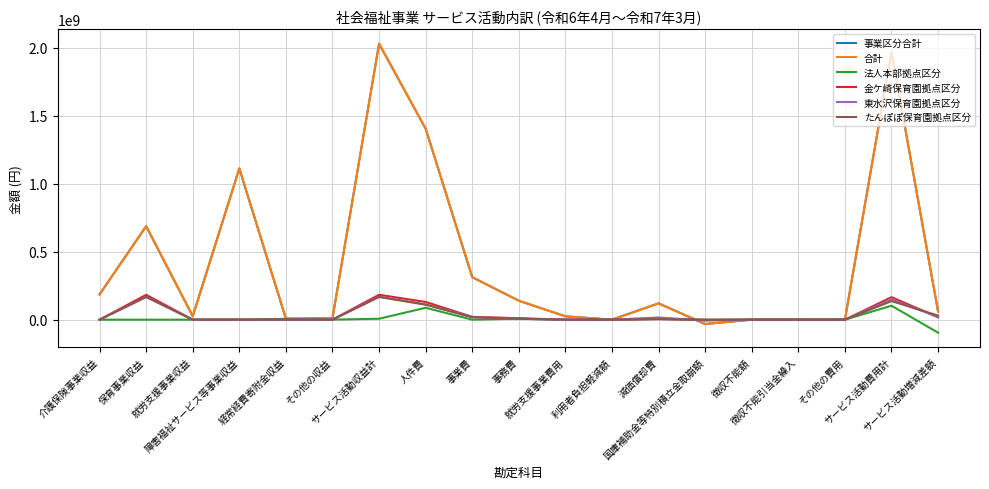

Which series has the widest spread of values?

合計